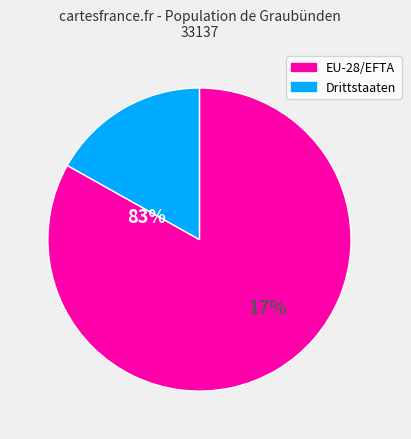

What is the smallest slice in the pie chart?

Drittstaaten